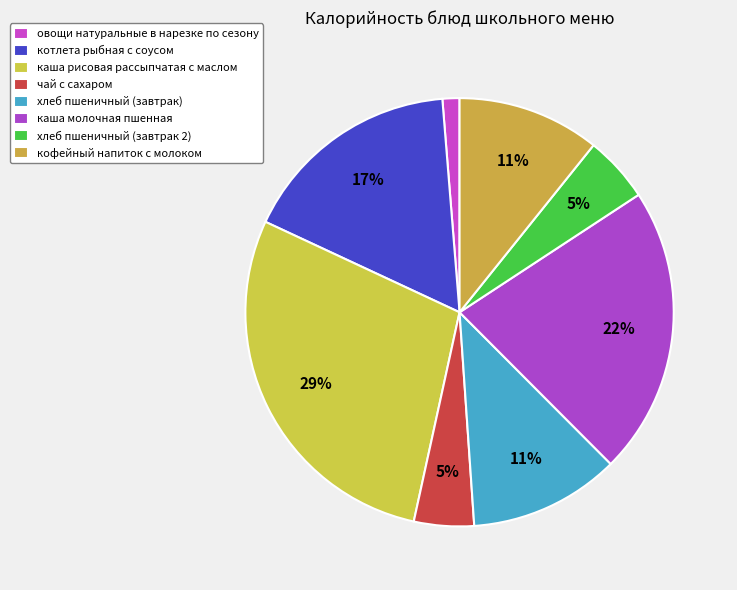

Is каша рисовая рассыпчатая с маслом the majority of the pie?

No